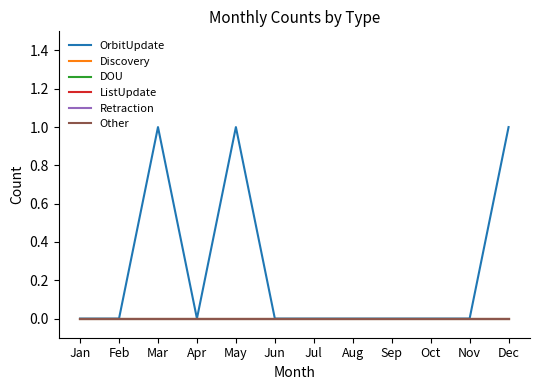

Is this an area chart (filled region under the line)?

No